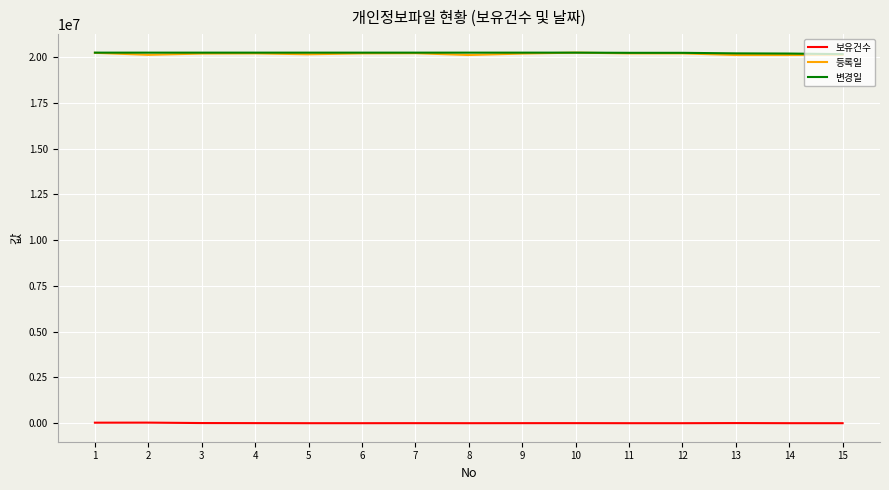

Is the value of 보유건수 at 5 greater than the value of 변경일 at 8?

No